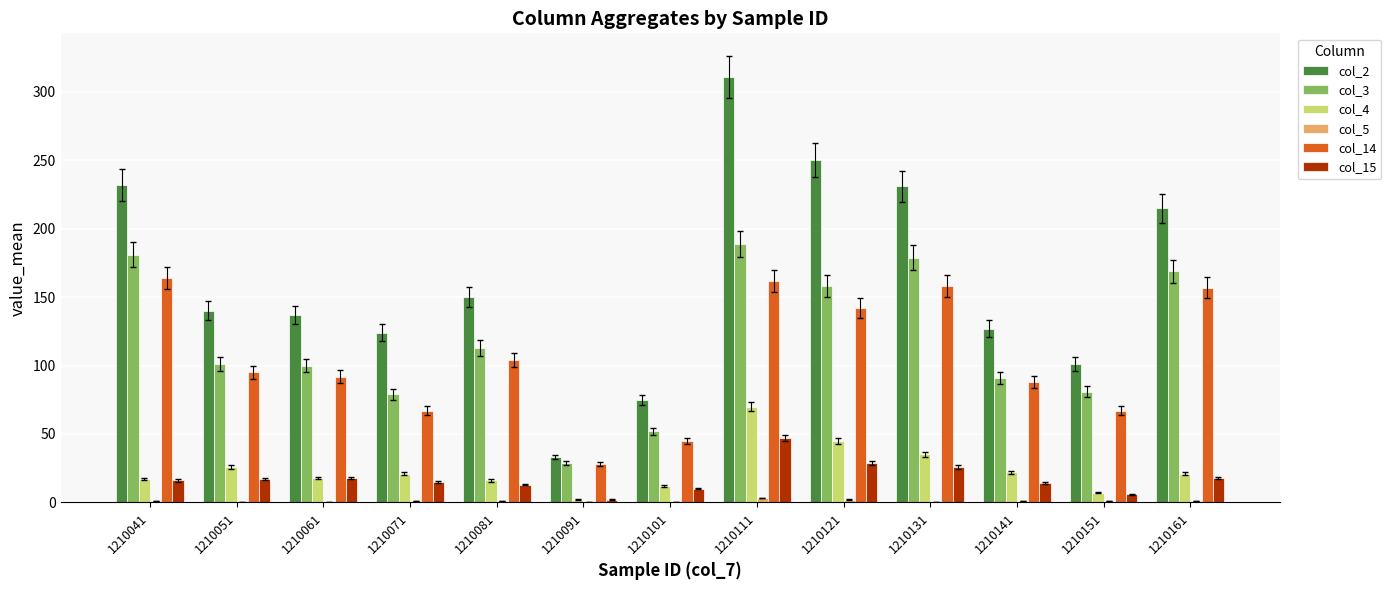

How many categories are shown in the chart?

13